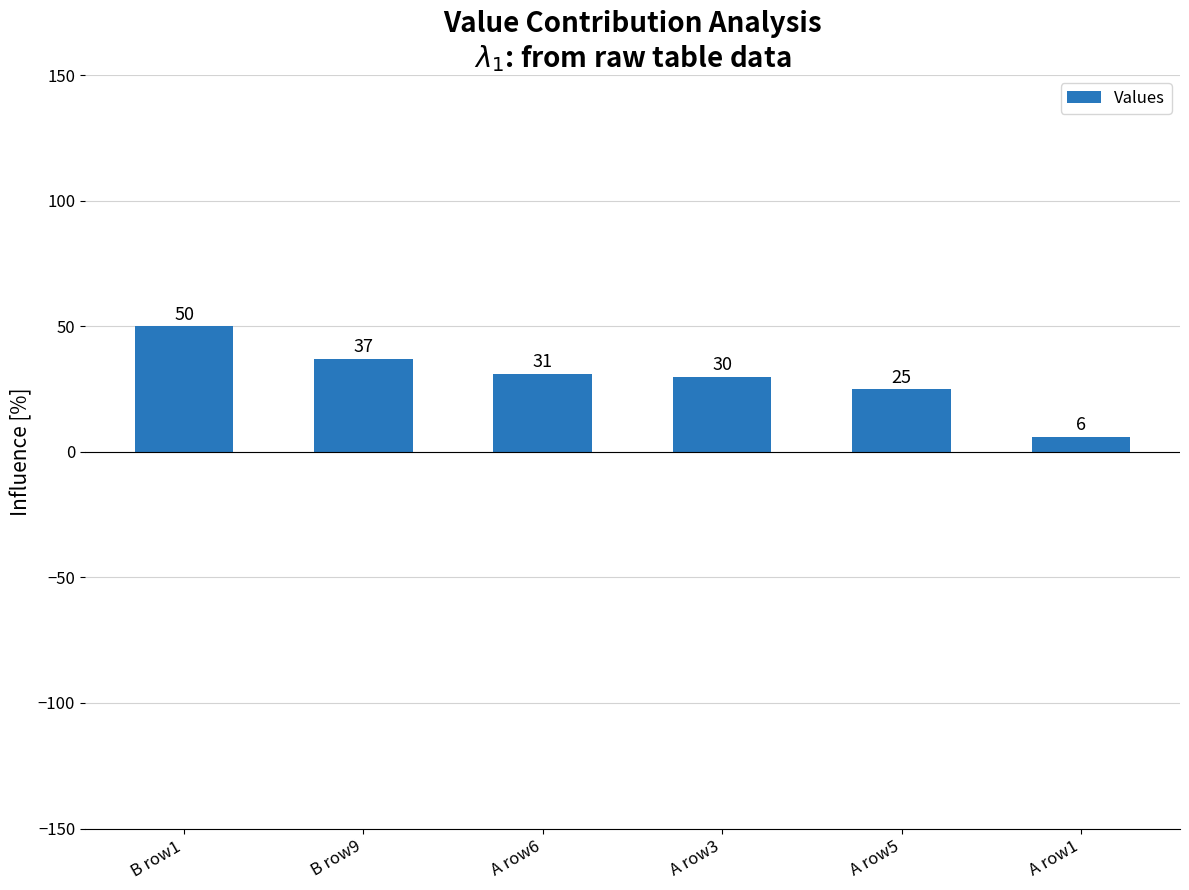

What is the sum of all values?

179